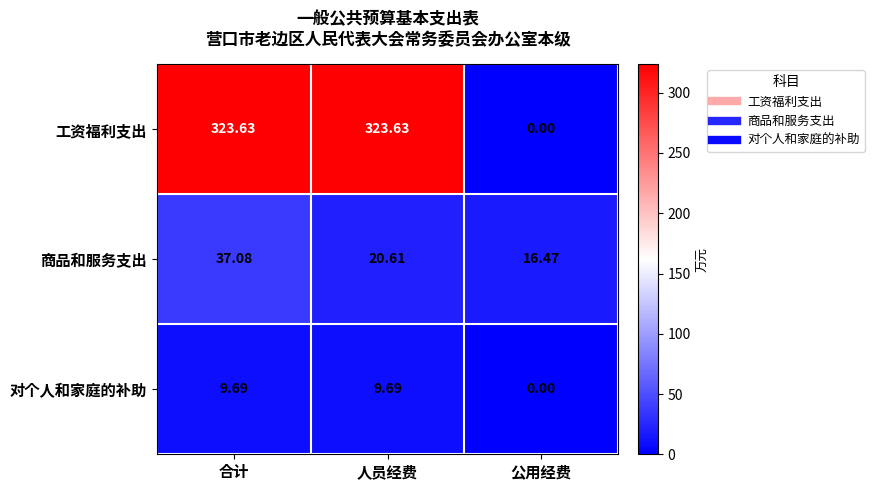

Where does the 商品和服务支出 series first go above 20?

合计